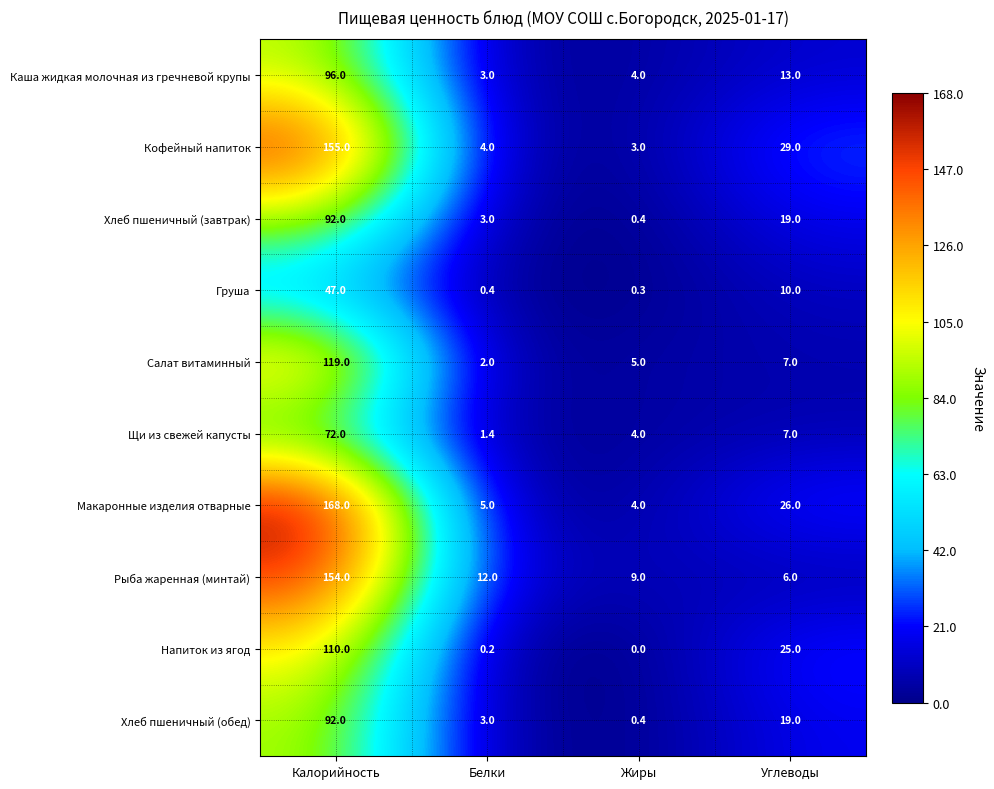

What value does the Груша series have at Белки?

0.4